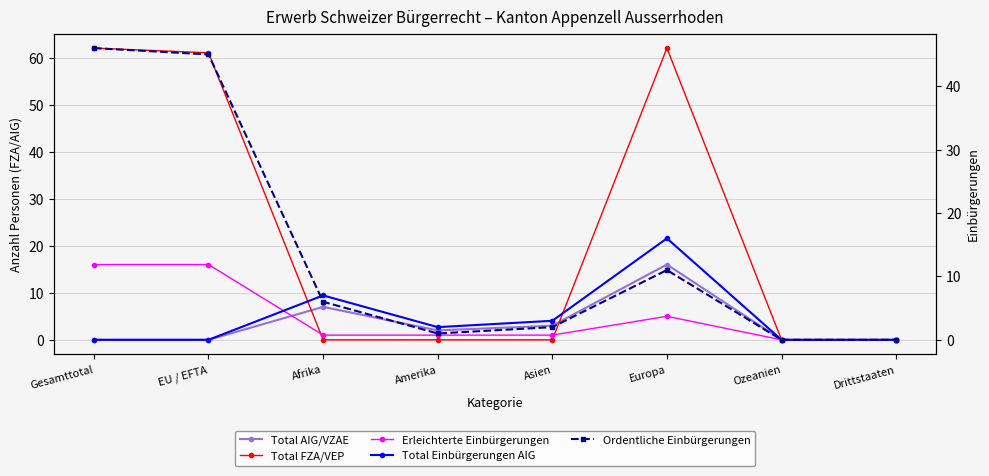

Reading right to left, what are all the values shown in this chart?

Total AIG/VZAE: 0	0	16	3	2	7	0	0
Total FZA/VEP: 0	0	62	0	0	0	61	62
Erleichterte Einbürgerungen: 0	0	5	1	1	1	16	16
Total Einbürgerungen AIG: 0	0	16	3	2	7	0	0
Ordentliche Einbürgerungen: 0	0	11	2	1	6	45	46